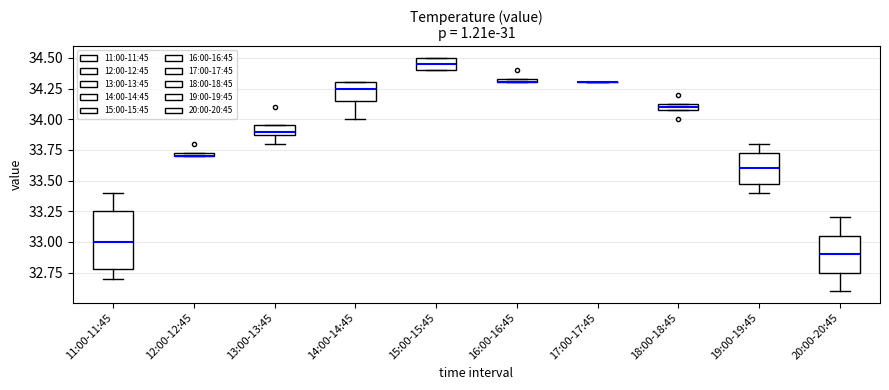

Which box is the tallest, from its lower edge to its upper edge?

11:00-11:45